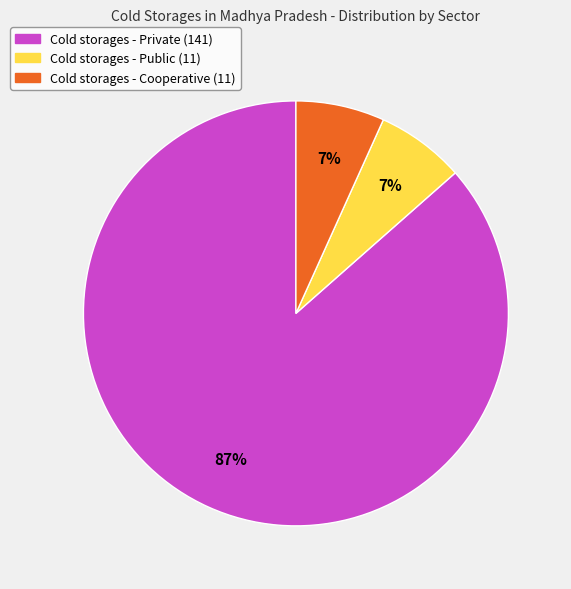

How many slices are in this pie chart?

3